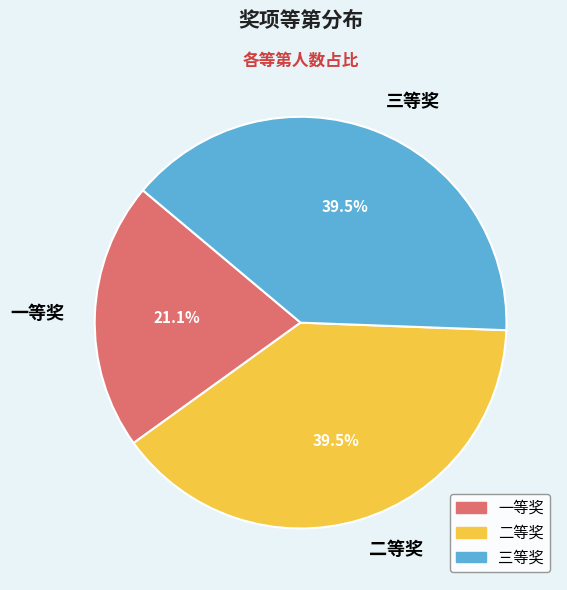

What is the smallest slice in the pie chart?

一等奖